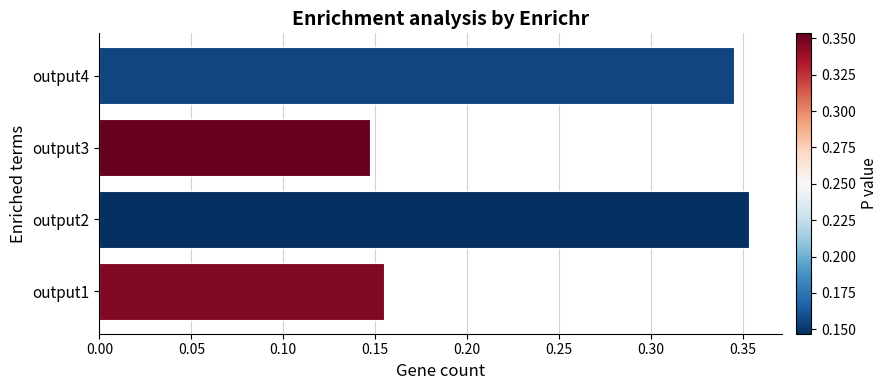

What is the change in value from output1 to output2?

+0.2